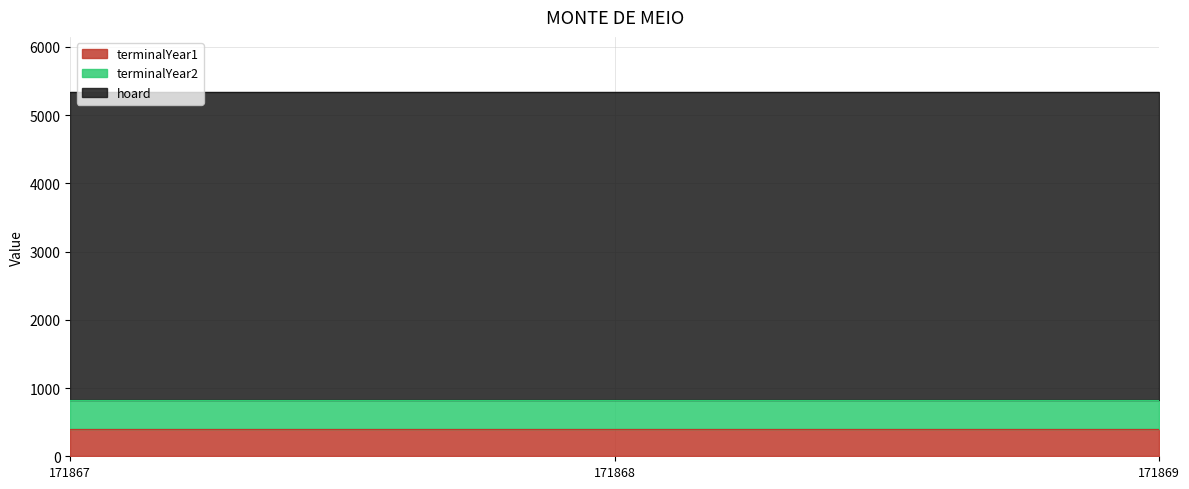

What is the total value across all series at 171868?

5345